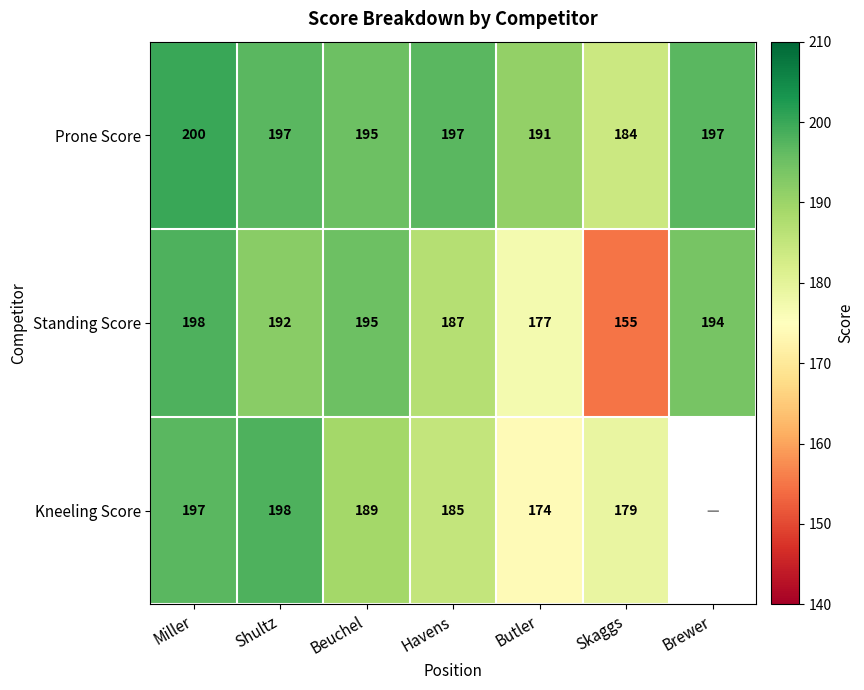

What is the sum of the Prone Score values at Havens and Beuchel?

392